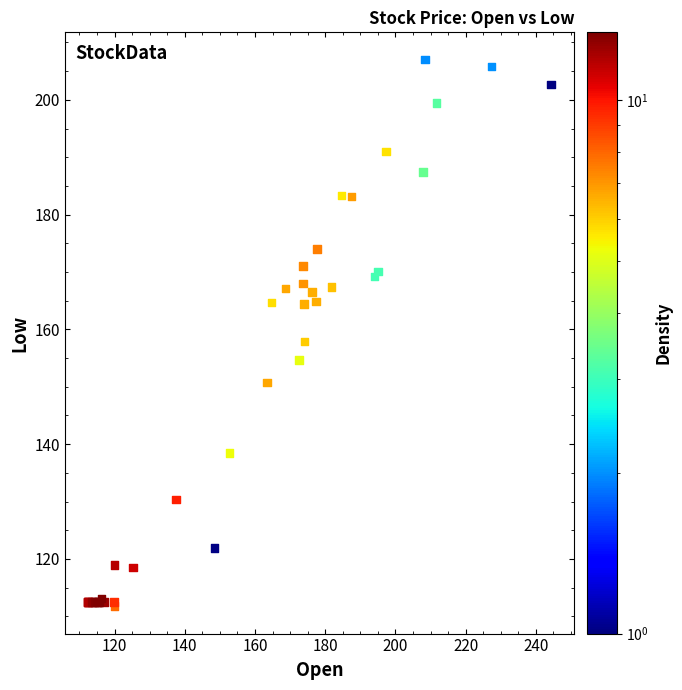

What Y value in the scatter plot is closest to 159?

157.9